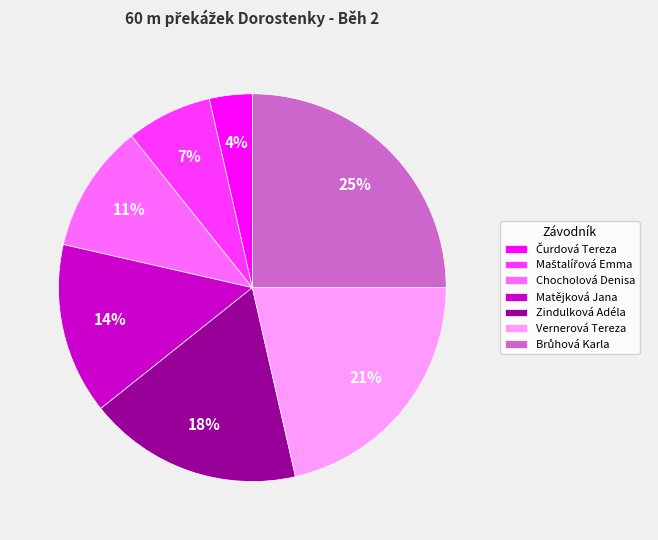

Is there any slice that represents more than half of the pie?

No